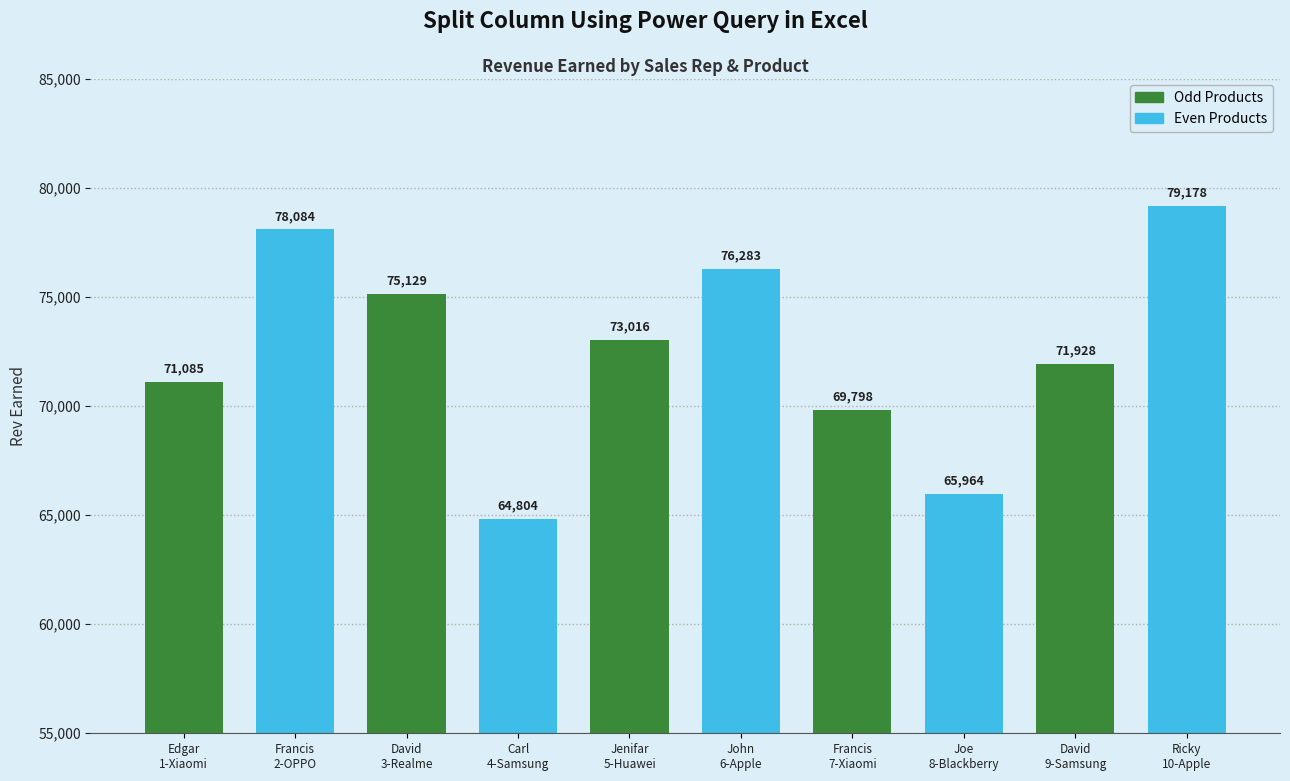

What is the label of the 4th bar from the right?

Francis
7-Xiaomi